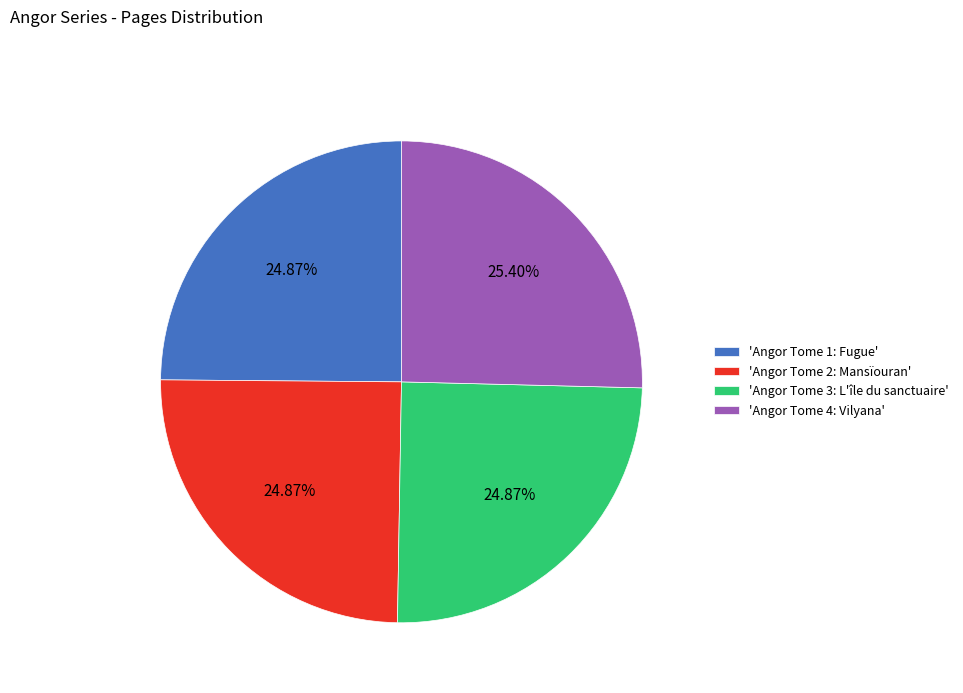

What is the ratio of the value at 'Angor Tome 4: Vilyana' to the value at 'Angor Tome 2: Mansïouran'?

1.0